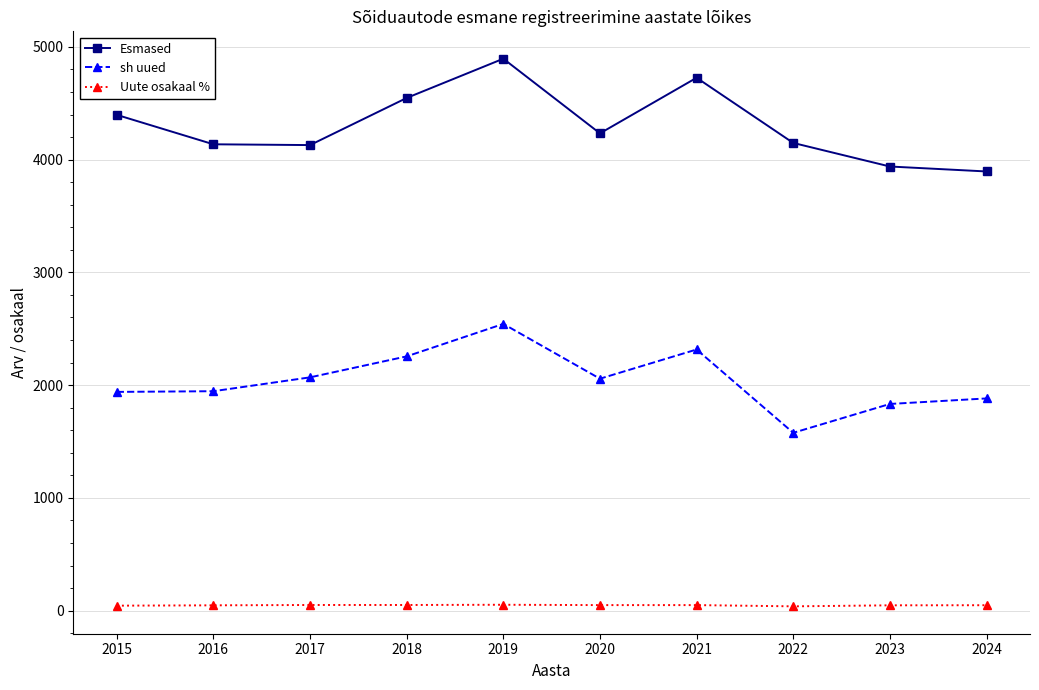

How many categories are shown in the chart?

10